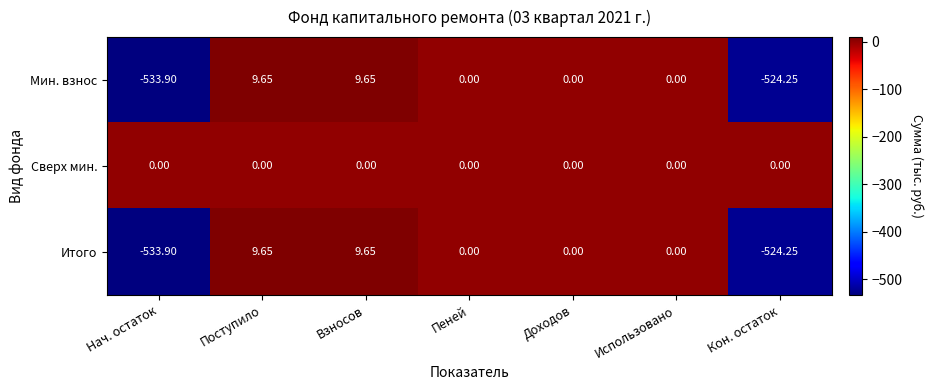

Is the value of Мин. взнос at Нач. остаток greater than the value of Итого at Взносов?

No